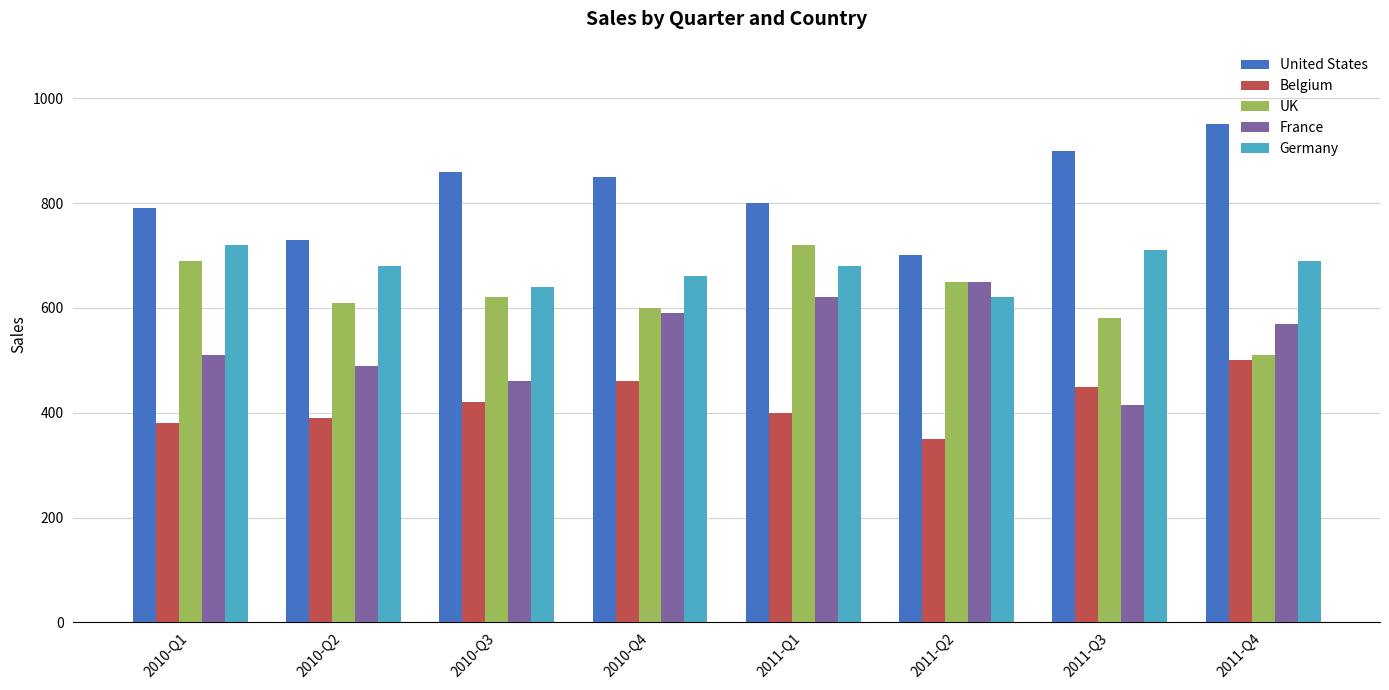

How many bars are there in each group?

5